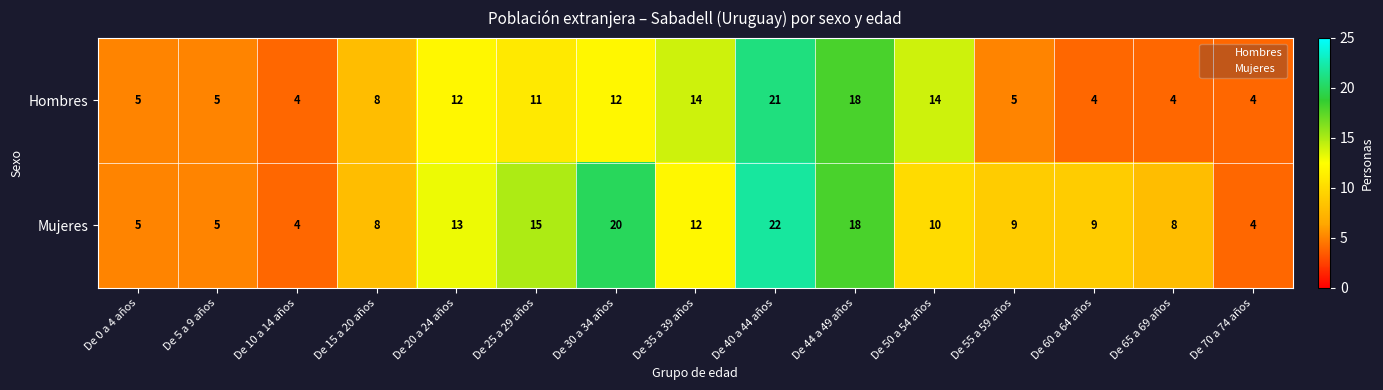

Which series has the largest total across all categories?

Mujeres